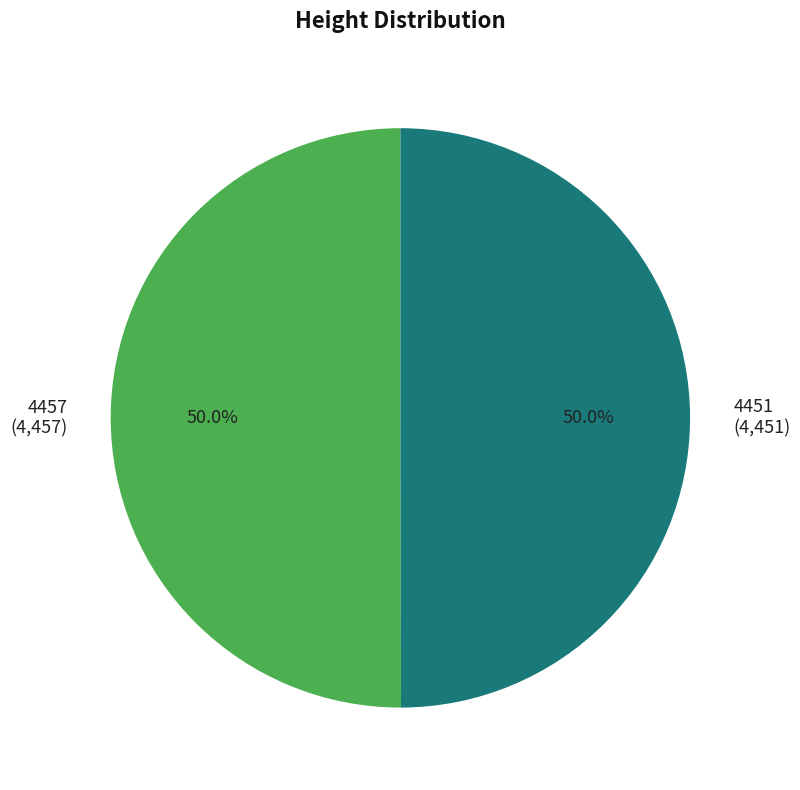

What portion of the pie excludes 4457?

50.0%